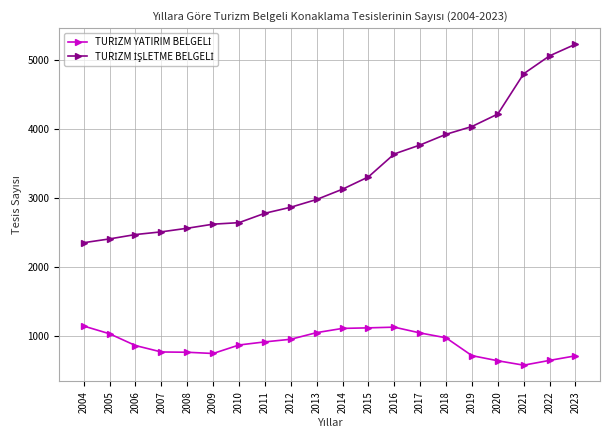

At which category is the sum across all series the highest?

2023